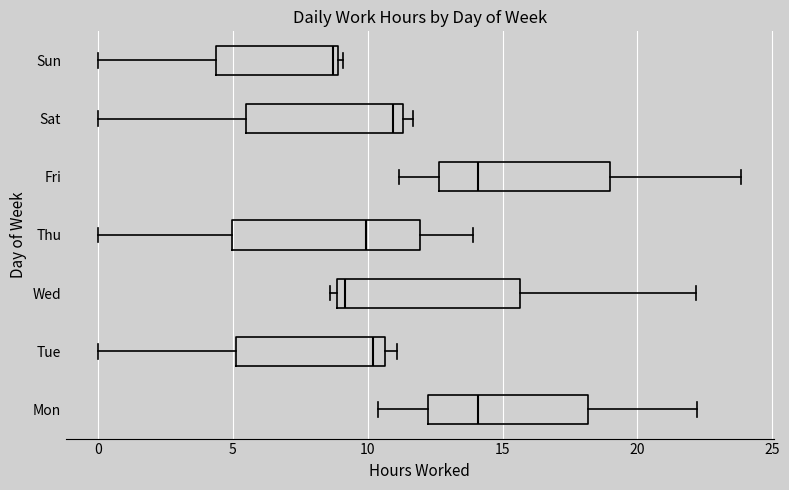

Reading bottom to top, transcribe this box plot: for each box, give where its median line is, the range the box spans, and where its two whiskers end, as read against the x-axis. The values are not printed on the chart, so give them approximately, as read against the axis.

Mon: median 14.0, box 12.0 to 18.0, whiskers 10.5 to 22.0
Tue: median 10.0, box 5.0 to 10.5, whiskers 0.0 to 11.0
Wed: median 9.0 (just right of the box's left edge), box 9.0 to 15.5, whiskers 8.5 to 22.0
Thu: median 10.0, box 5.0 to 12.0, whiskers 0.0 to 14.0
Fri: median 14.0, box 12.5 to 19.0, whiskers 11.0 to 24.0
Sat: median 11.0, box 5.5 to 11.5, whiskers 0.0 to 11.5 (just right of the box's right edge)
Sun: median 8.5, box 4.5 to 9.0, whiskers 0.0 to 9.0 (just right of the box's right edge)